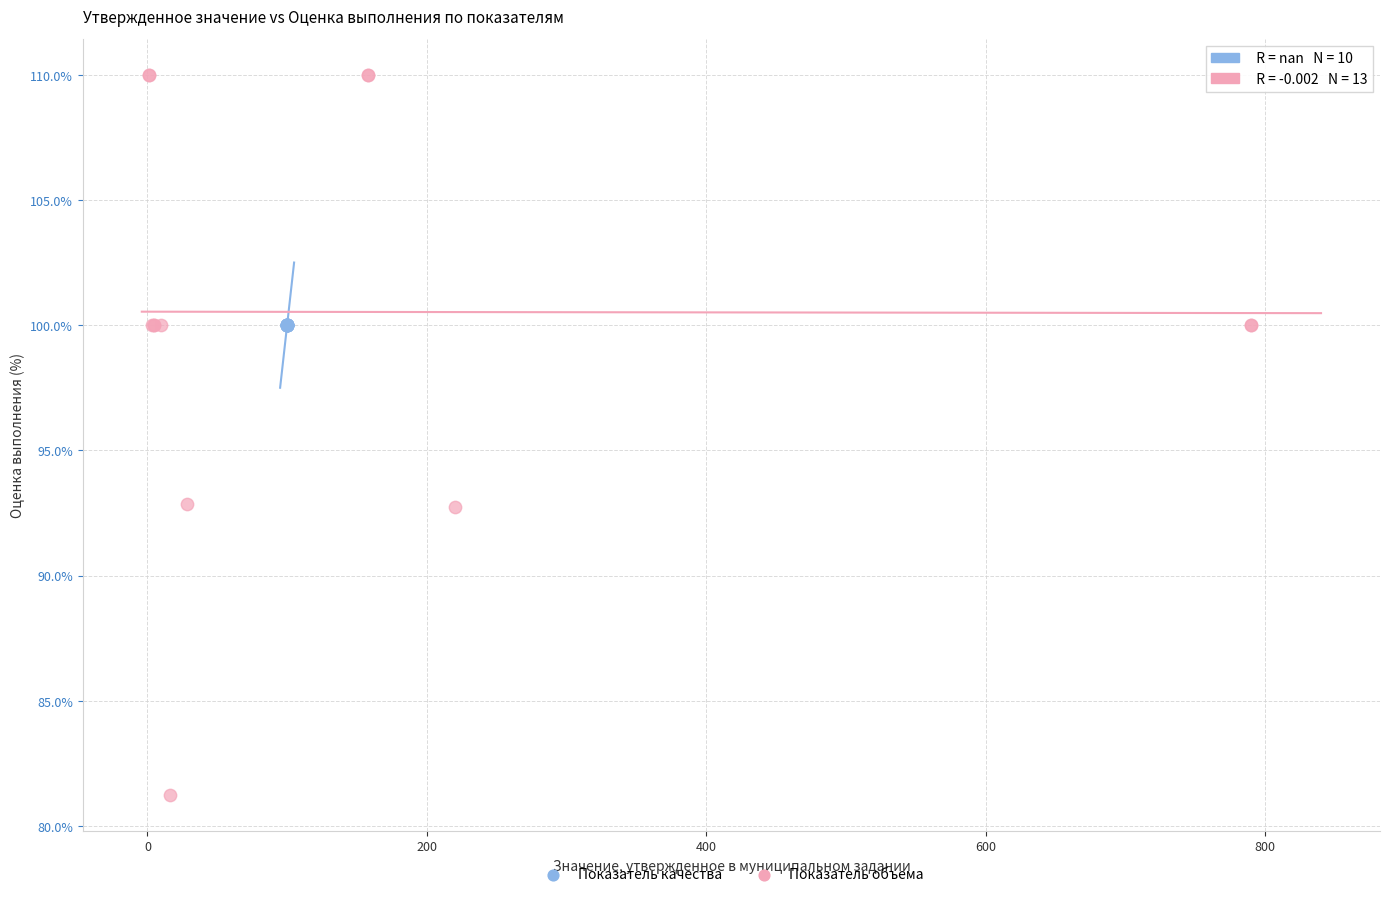

Which series reaches the minimum Y coordinate?

Показатель объема